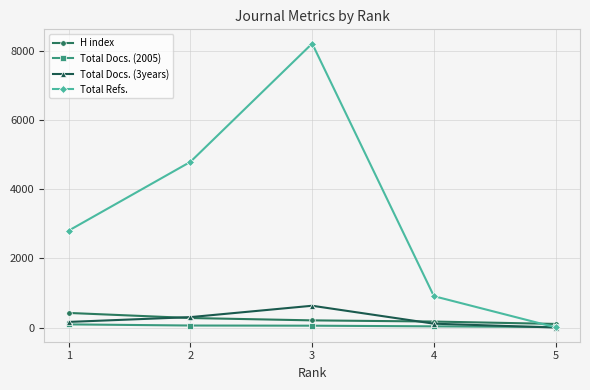

What is the maximum value shown in the chart?

8217